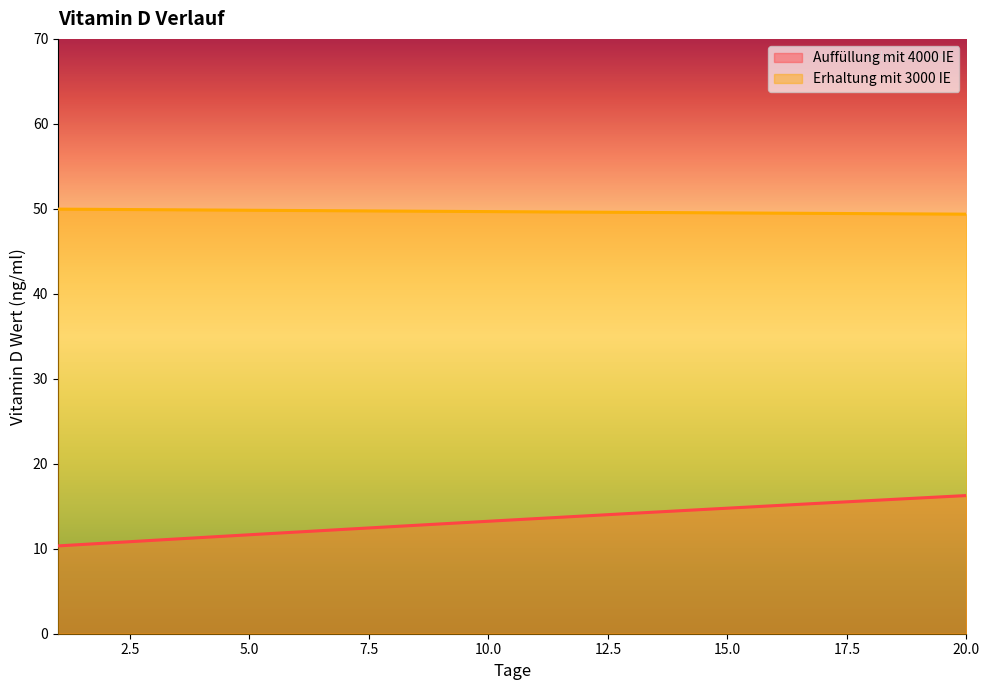

What is the smallest value displayed?

10.3